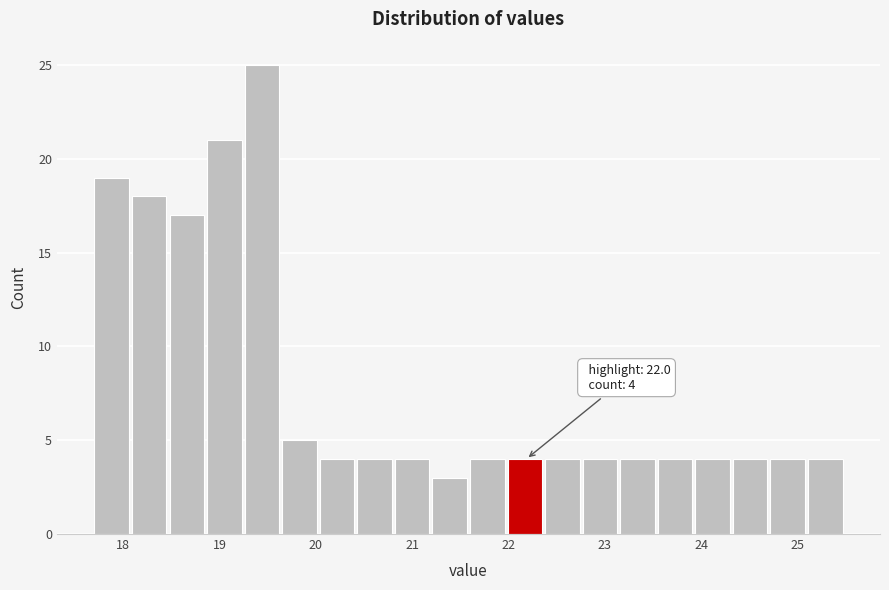

Read against the x-axis, roughly where is the centre of the tallest bar?

19.4